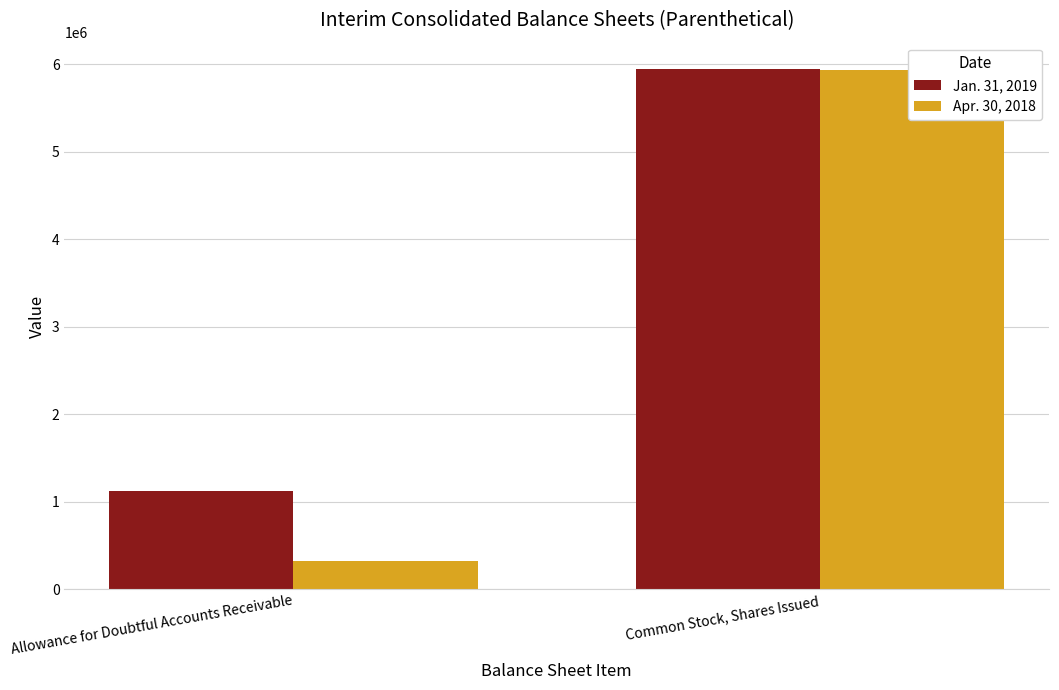

Is it true that Jan. 31, 2019 equals 5946832 at Common Stock, Shares Issued?

True